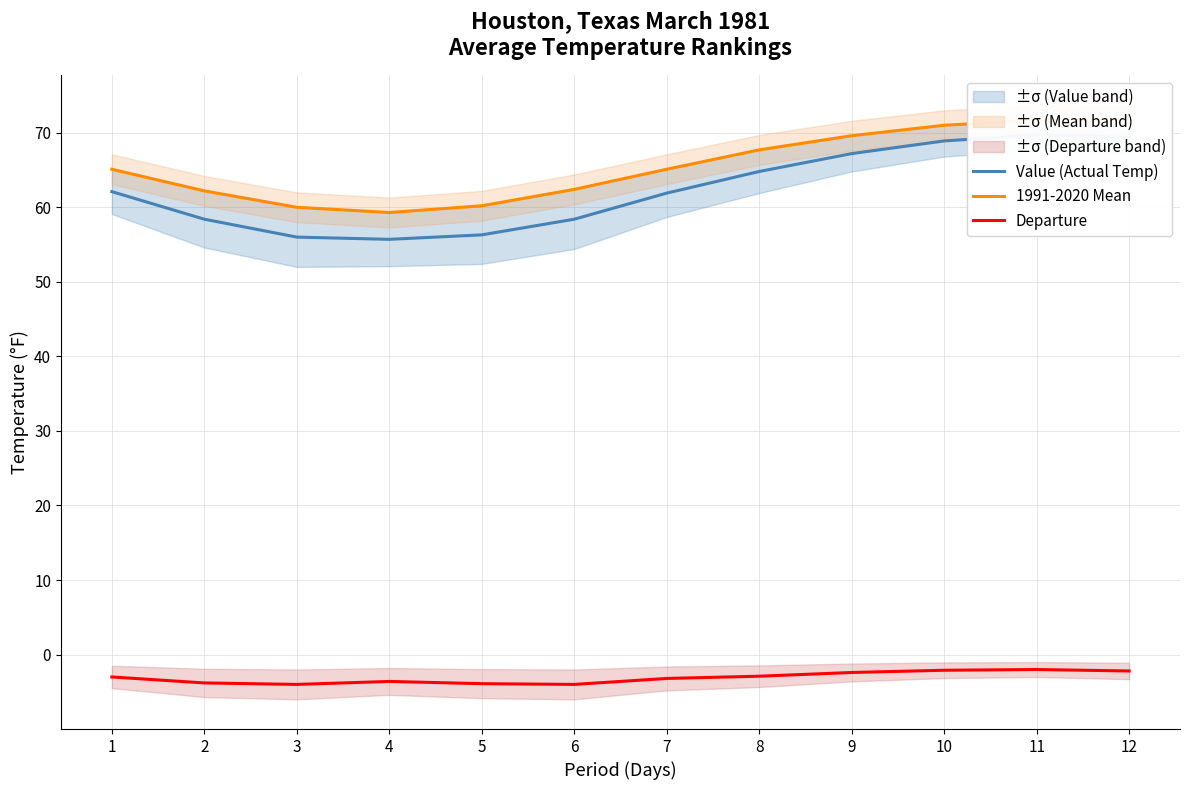

Does the chart display data point markers on the line(s)?

No